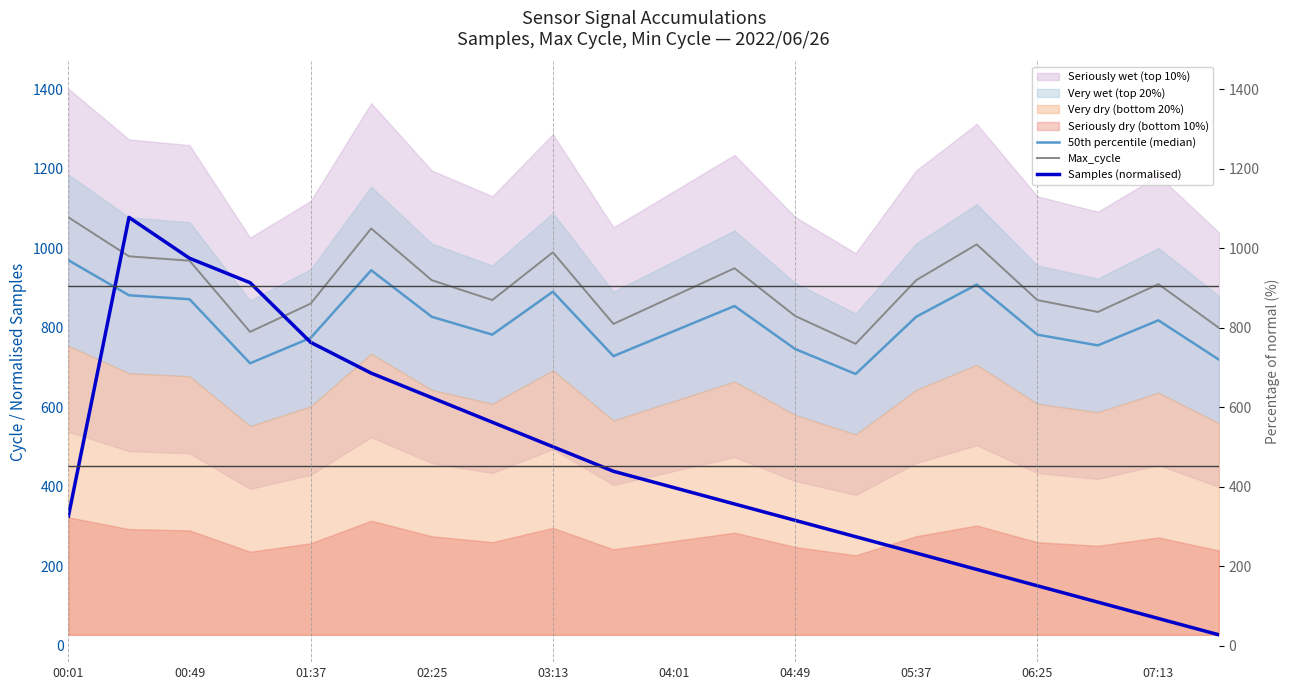

What is the difference between the second highest and minimum values in the 50th percentile (median) series?

261.0